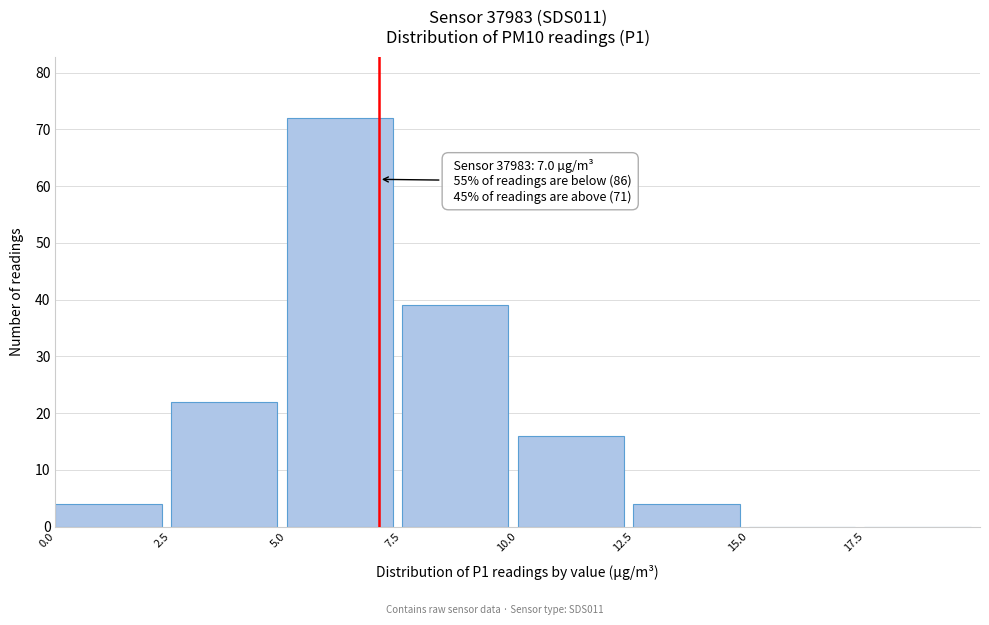

Which range on the x-axis has the tallest bar?

5.0 to 7.5